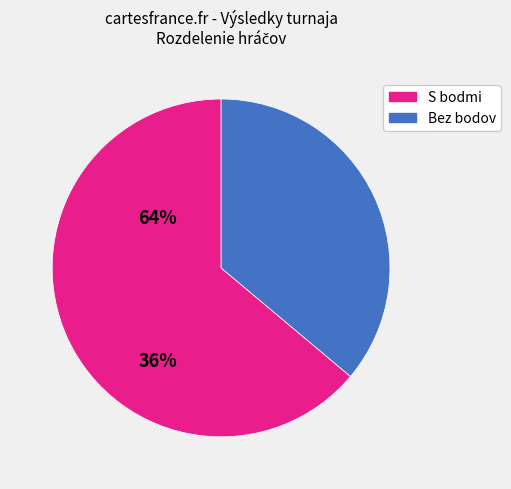

Is there any slice that represents more than half of the pie?

Yes